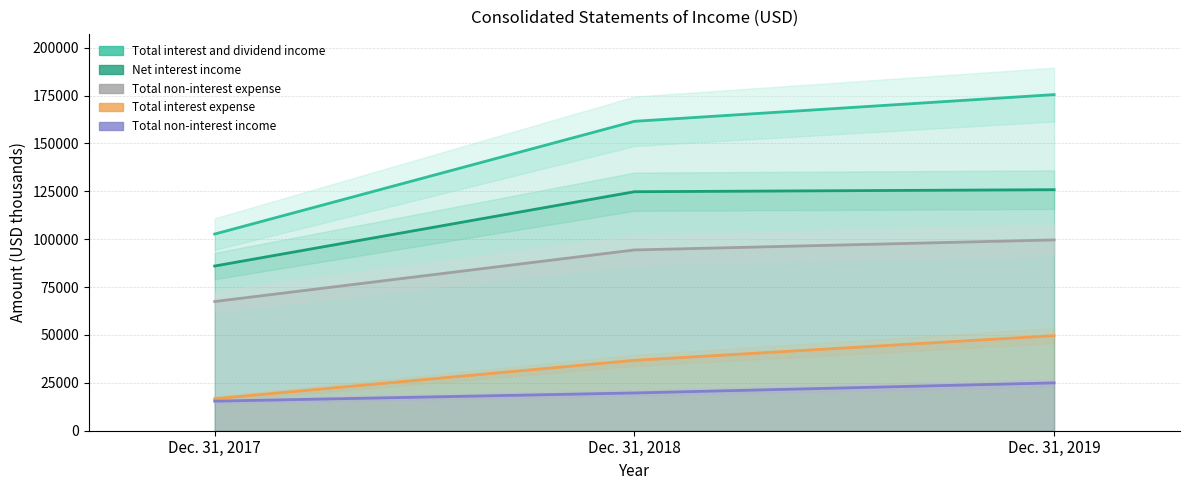

The value of Total interest expense at Dec. 31, 2018 is 57031. True or false?

False